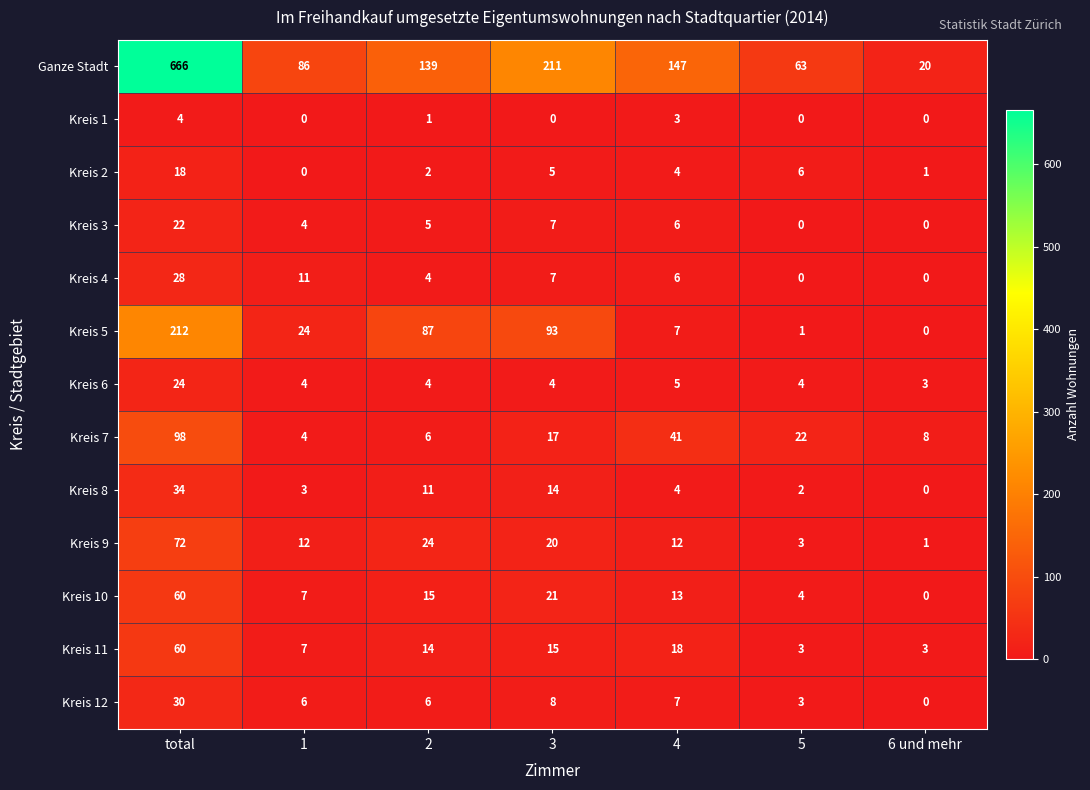

What is the difference between the maximum and minimum values in the Kreis 6 series?

21